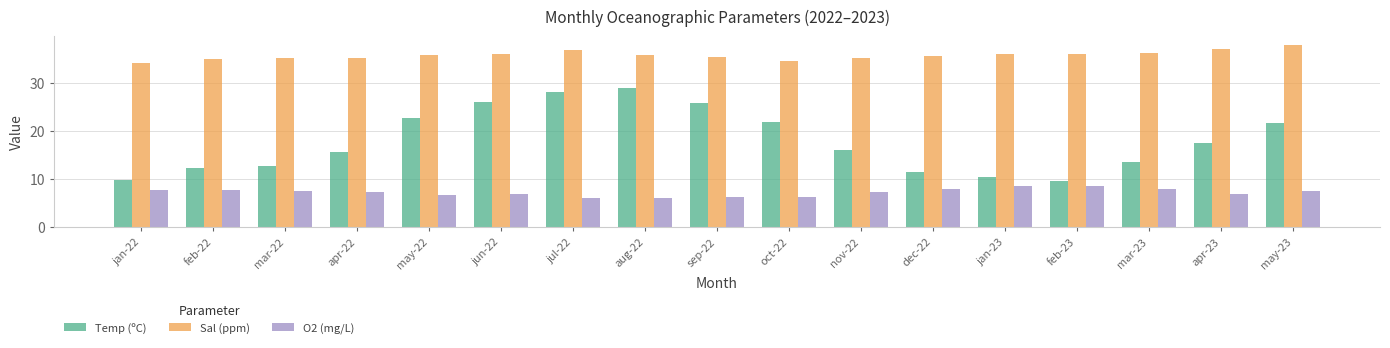

At which label is Temp (ºC) closest to 19?

apr-23